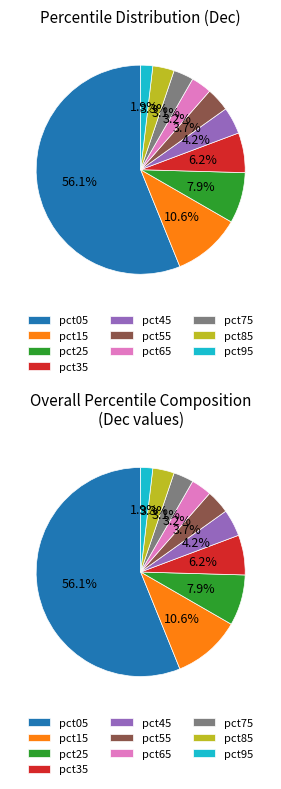

Do pct05 and pct45 together represent more than half of the pie?

Yes